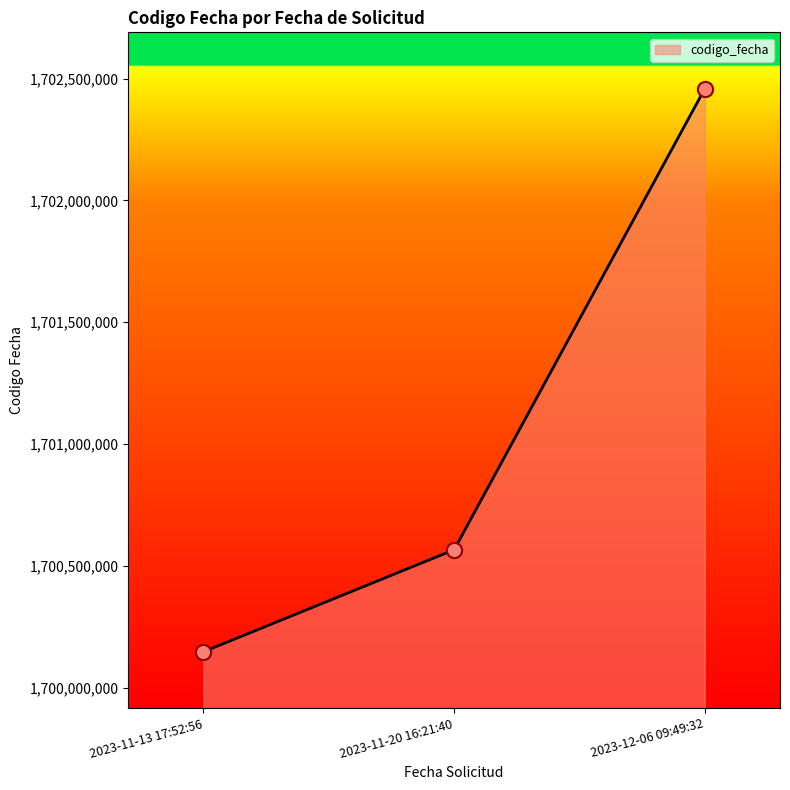

What is the ratio of the value at 2023-11-20 16:21:40 to the value at 2023-11-13 17:52:56?

1.0